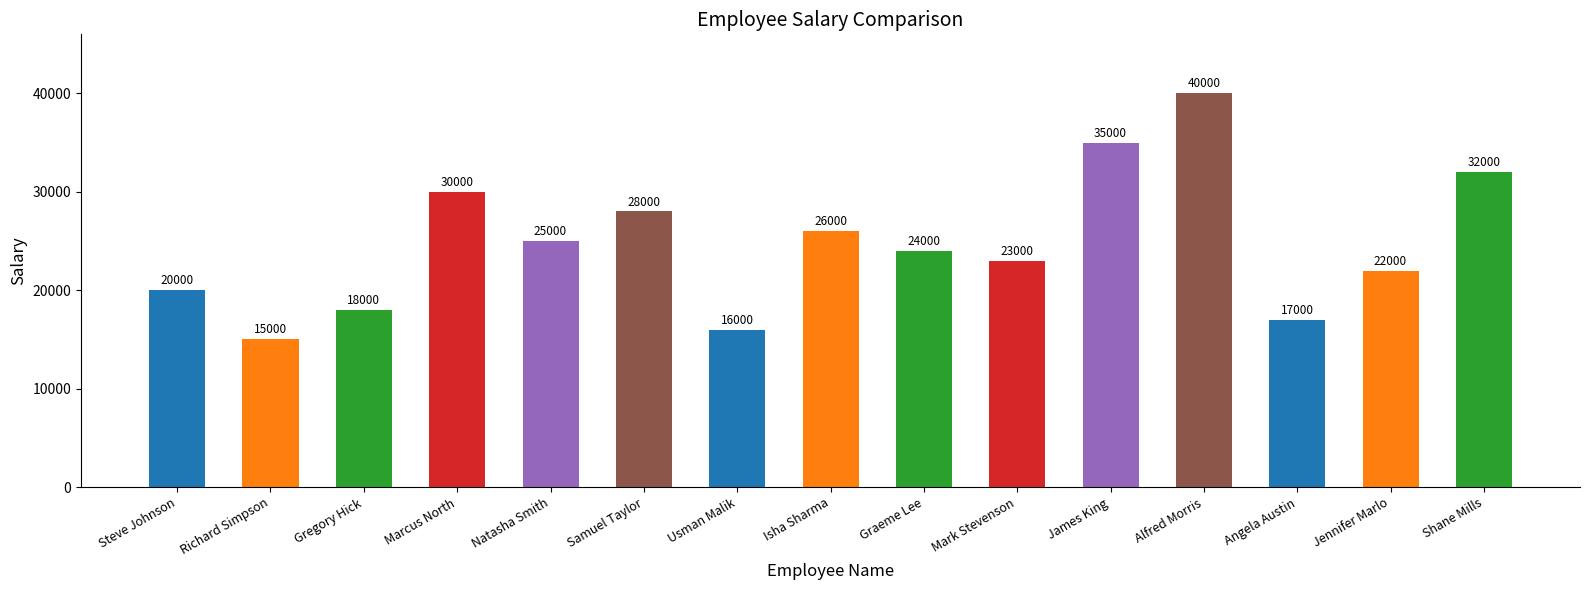

Between Samuel Taylor and Angela Austin, which is larger?

Samuel Taylor